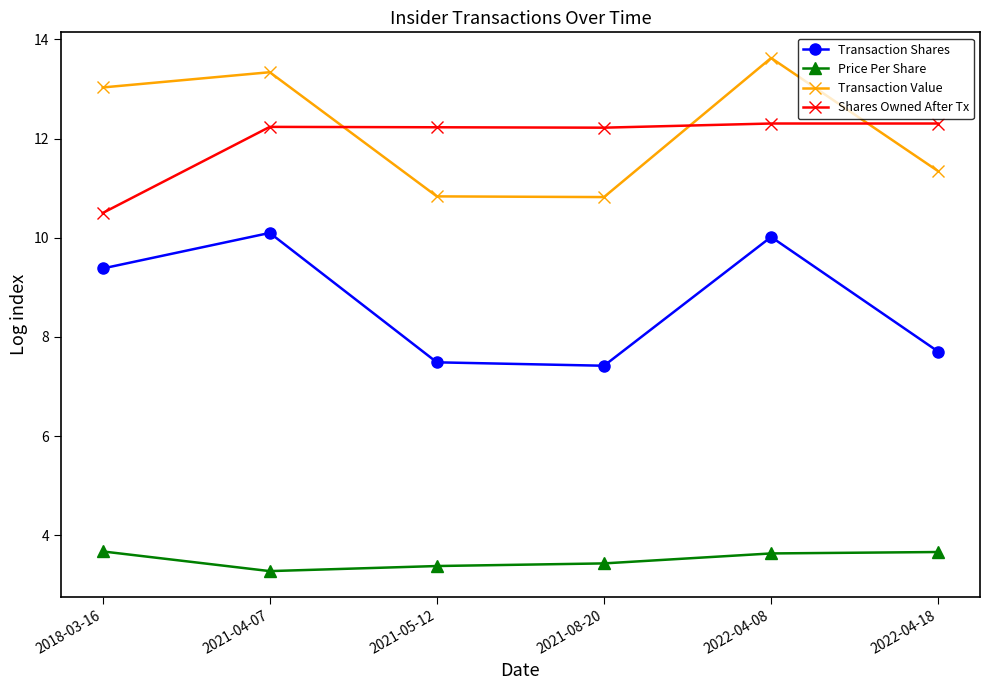

Does the chart display data point markers on the line(s)?

Yes